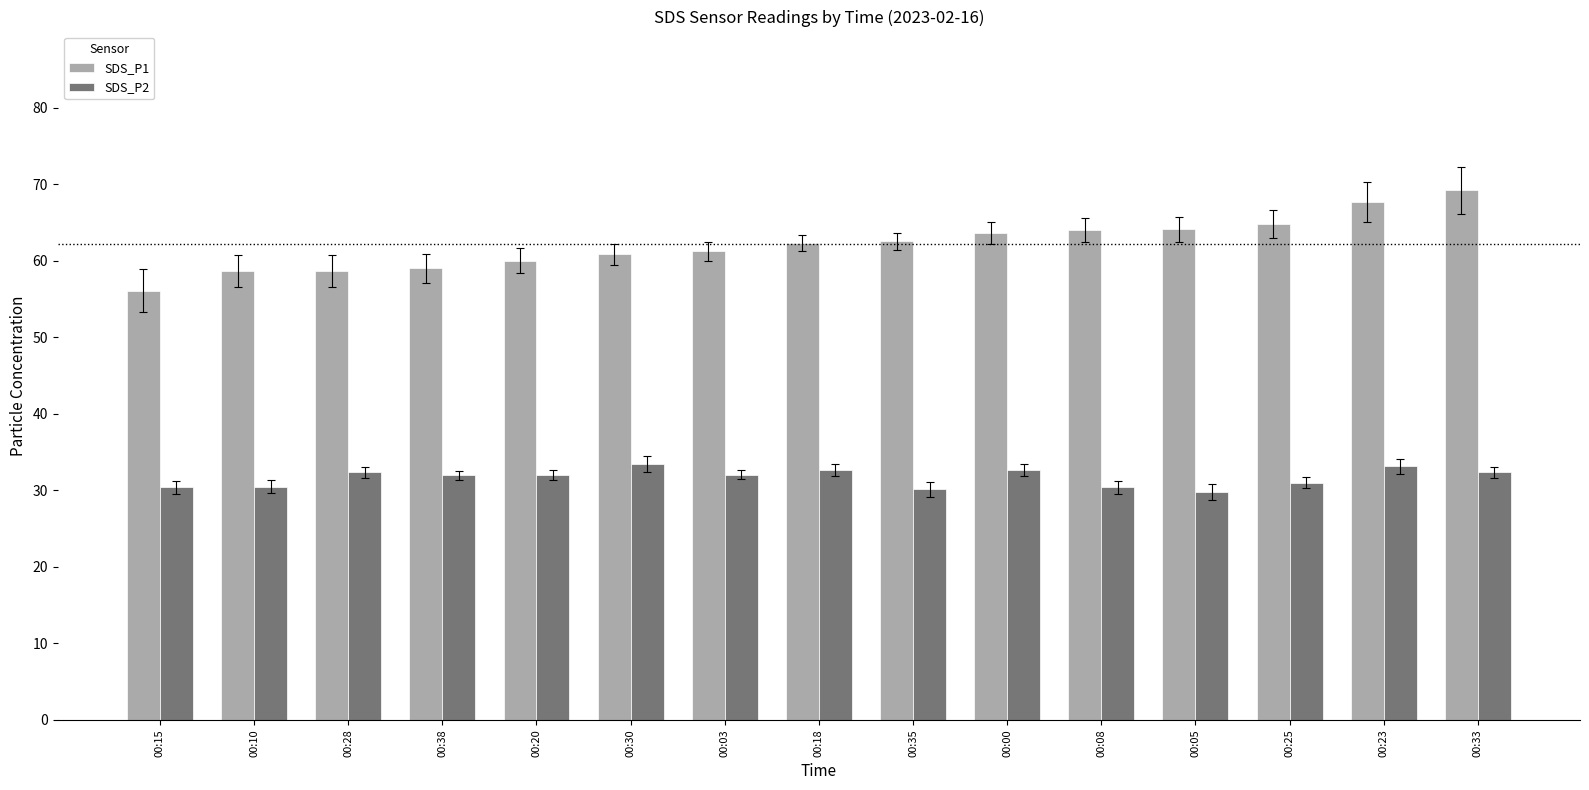

List the series in order of their peak value, lowest first.

SDS_P2, SDS_P1